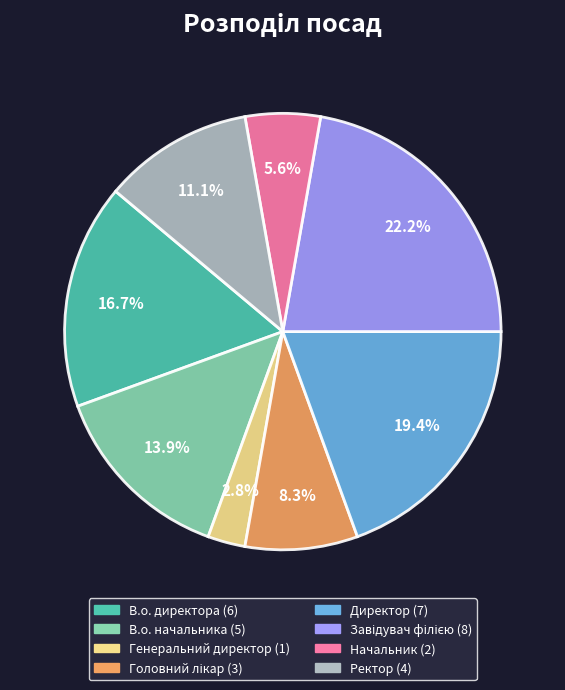

Is it true that В.о. директора is 30% of the pie?

False